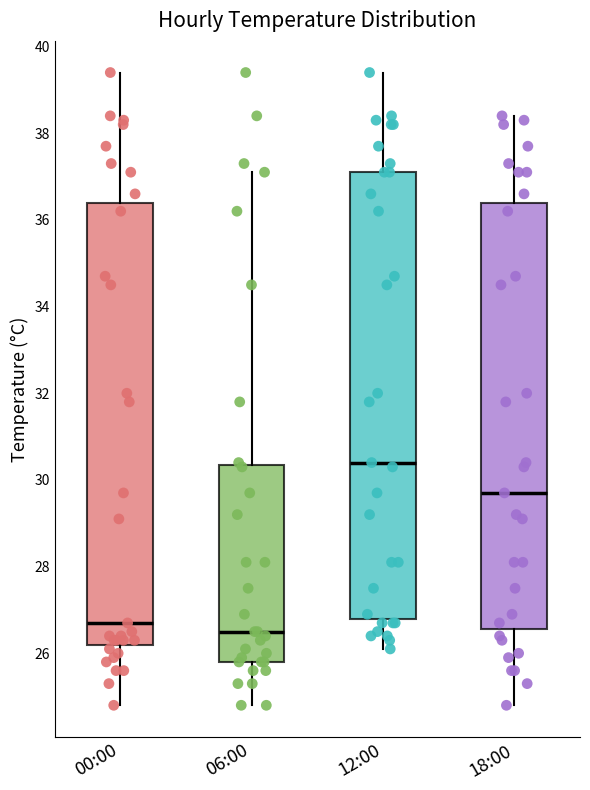

Reading left to right, read every box against the y-axis: the position of its median line, the range the box covers, and the ends of its whiskers. The values are not printed on the chart, so give them approximately, as read against the axis.

00:00: median 26.8, box 26.2 to 36.4, whiskers 24.8 to 39.4
06:00: median 26.6, box 25.8 to 30.4, whiskers 24.8 to 37.2
12:00: median 30.4, box 26.8 to 37.2, whiskers 26.2 to 39.4
18:00: median 29.8, box 26.6 to 36.4, whiskers 24.8 to 38.4